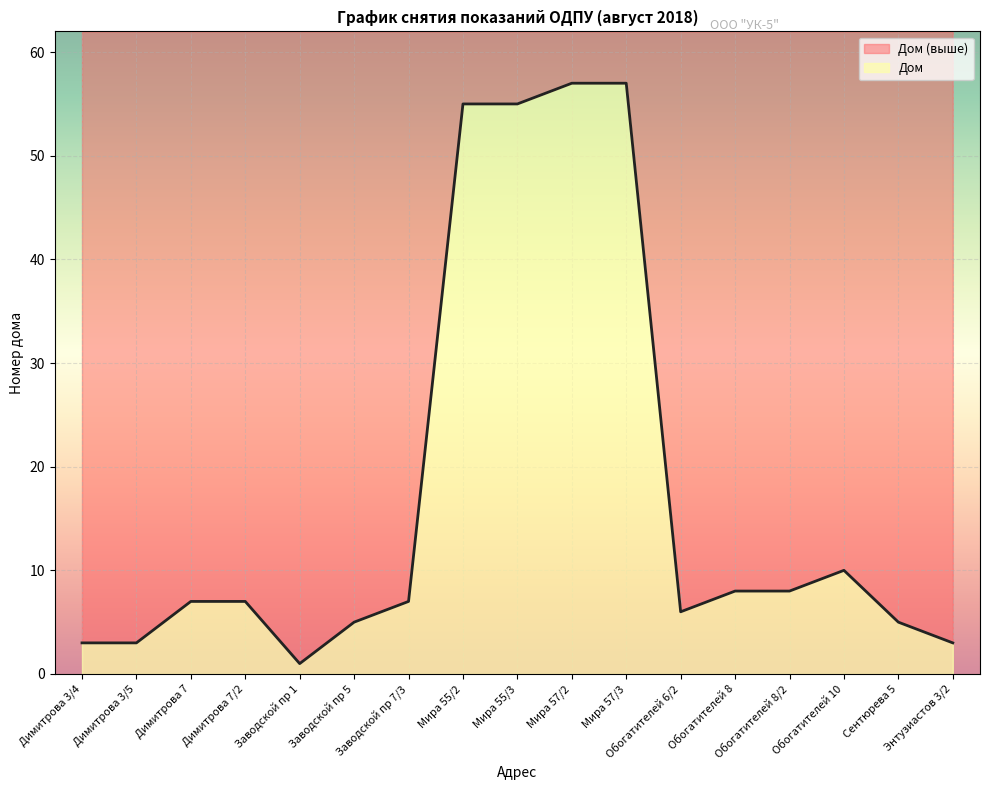

What is the sum of all values?

297